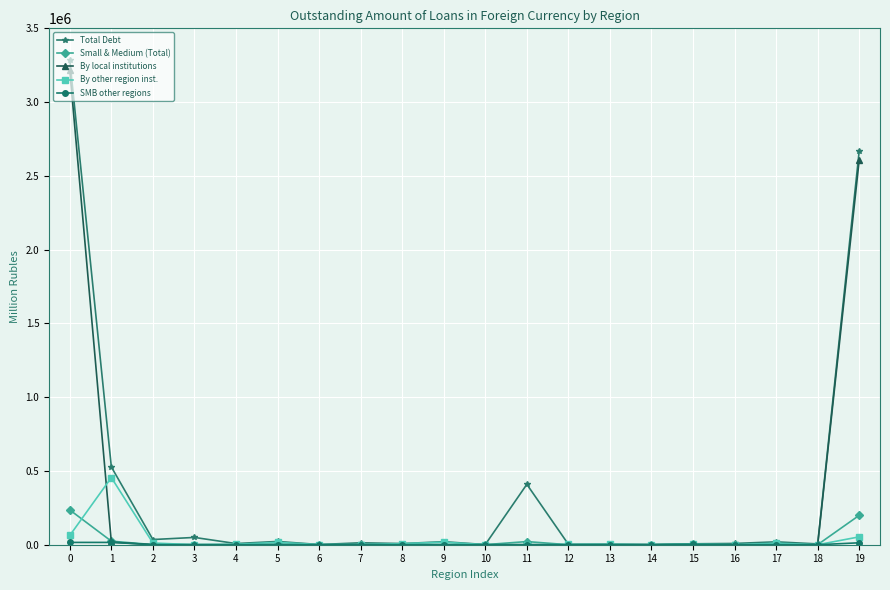

What is the highest value of the Total Debt series?

3284707